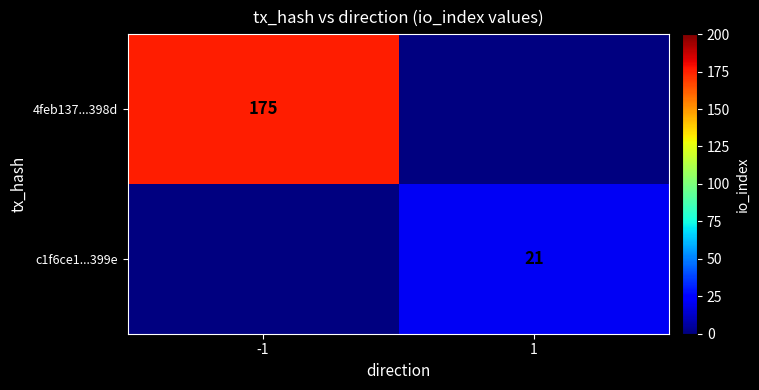

Is it true that 4feb137...398d equals 175 at -1?

True